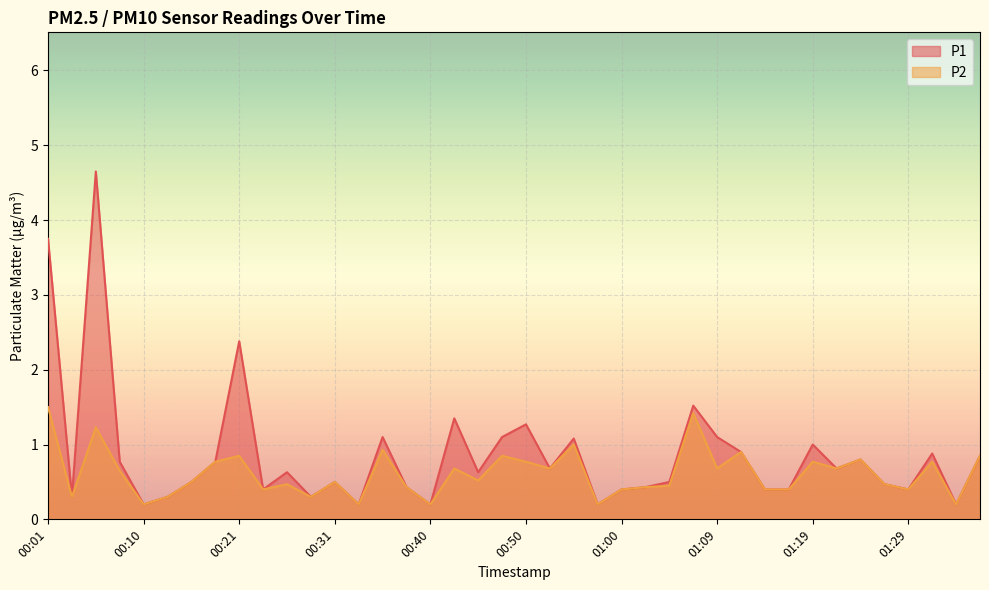

What is the sum of the P1 values at 00:08 and 00:43?

2.1